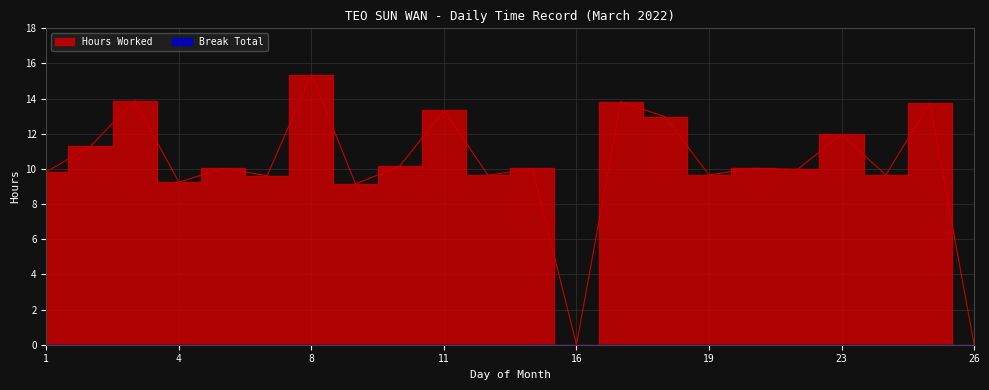

Where is the data nearest to the value 7?

9